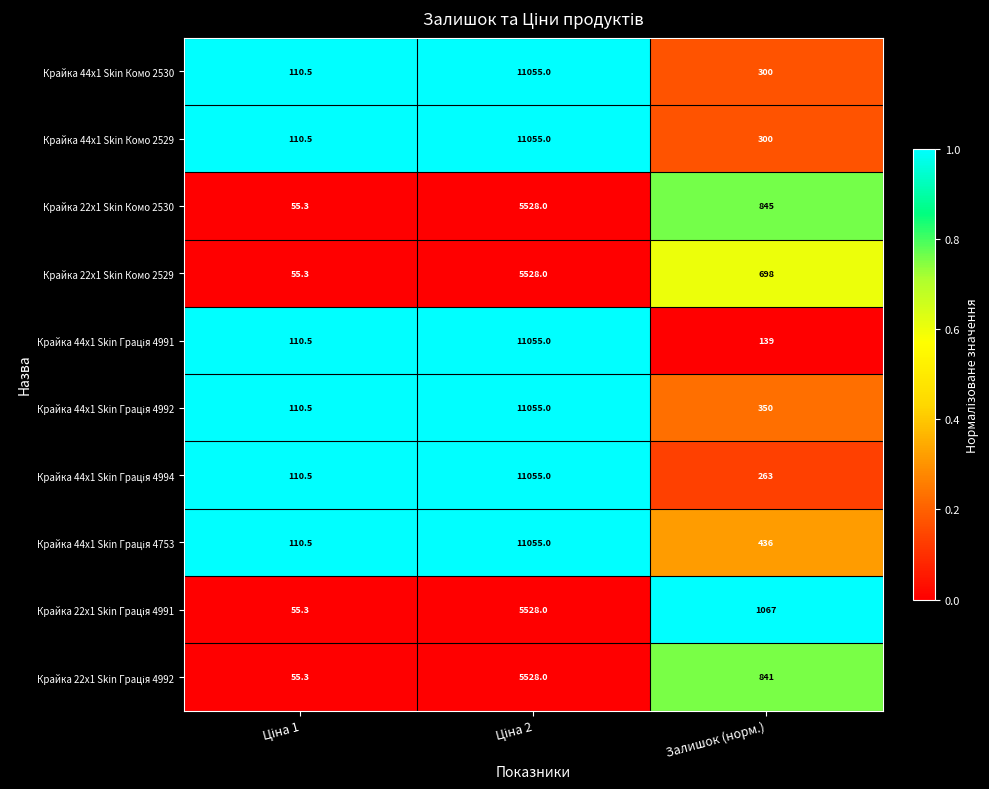

What is the sum of all Крайка 44x1 Skin Комо 2530 values?

11465.5